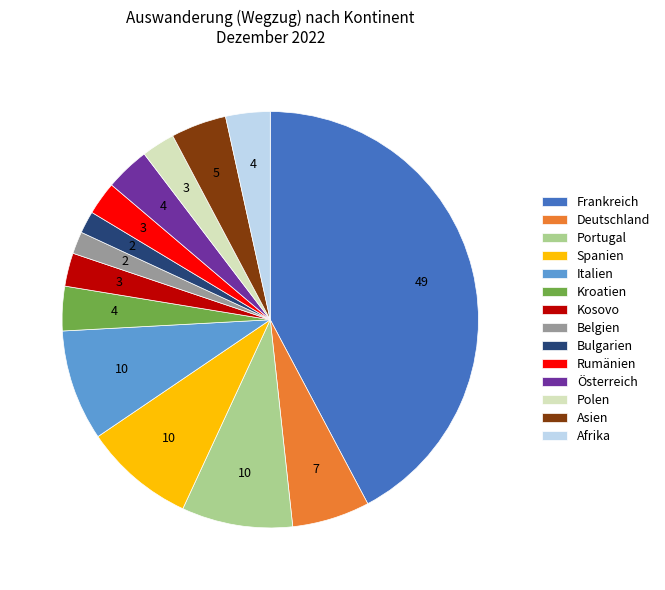

True or false: Asien accounts for 18% of the total.

False